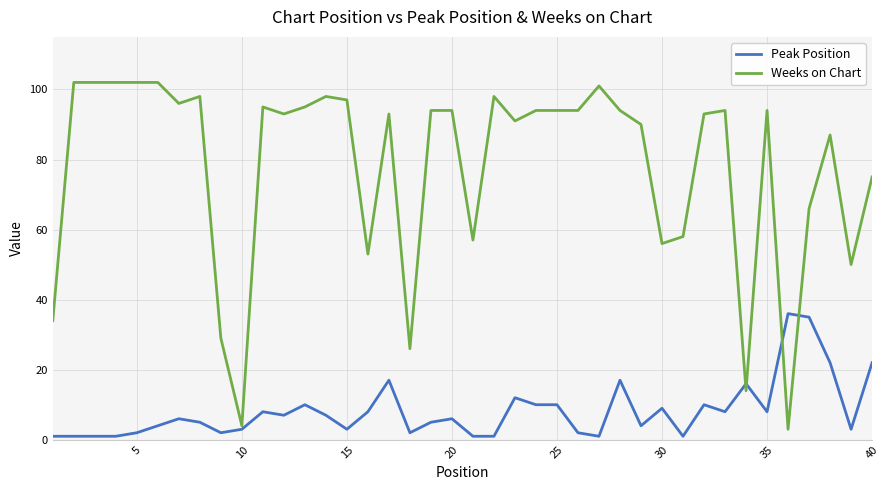

Which series has the largest total across all categories?

Weeks on Chart